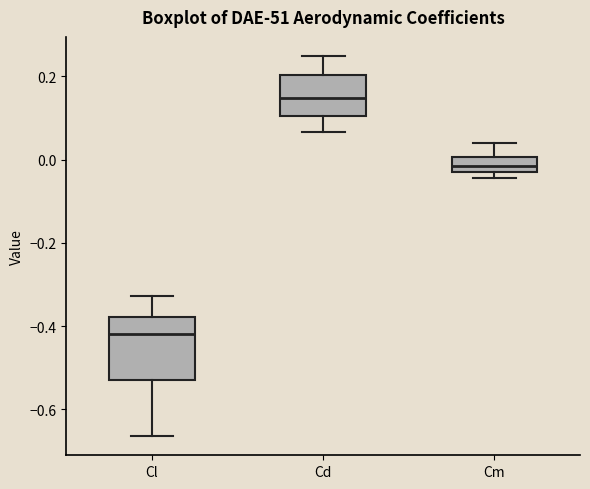

Where is the upper edge of the box for Cm on the y-axis? The values are not printed on the chart, so give them approximately, as read against the axis.

0.00